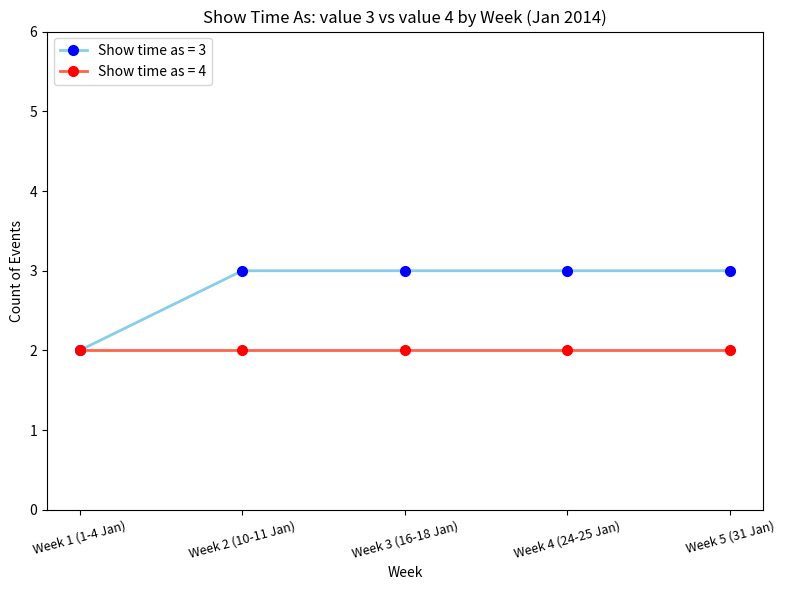

True or false: Show time as = 3 has a value of 3 at Week 4 (24-25 Jan).

True